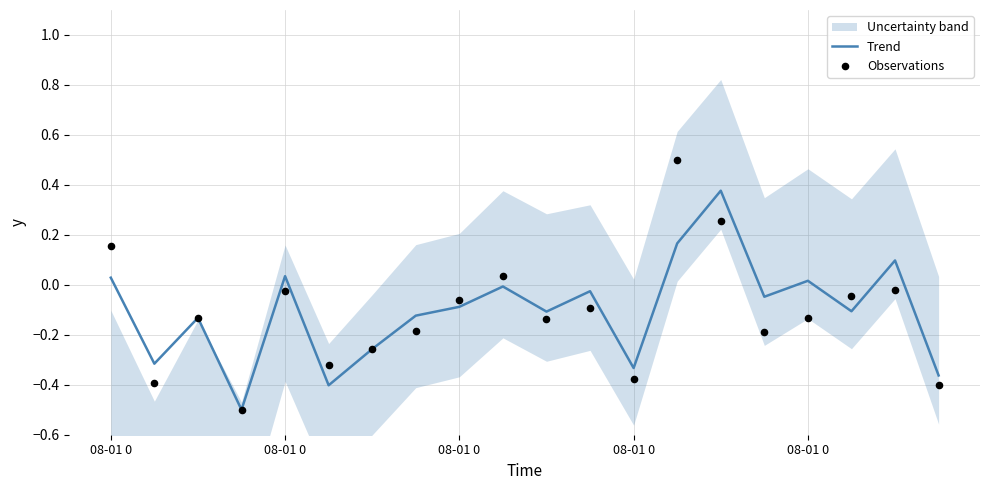

Which series has the largest total across all categories?

Trend